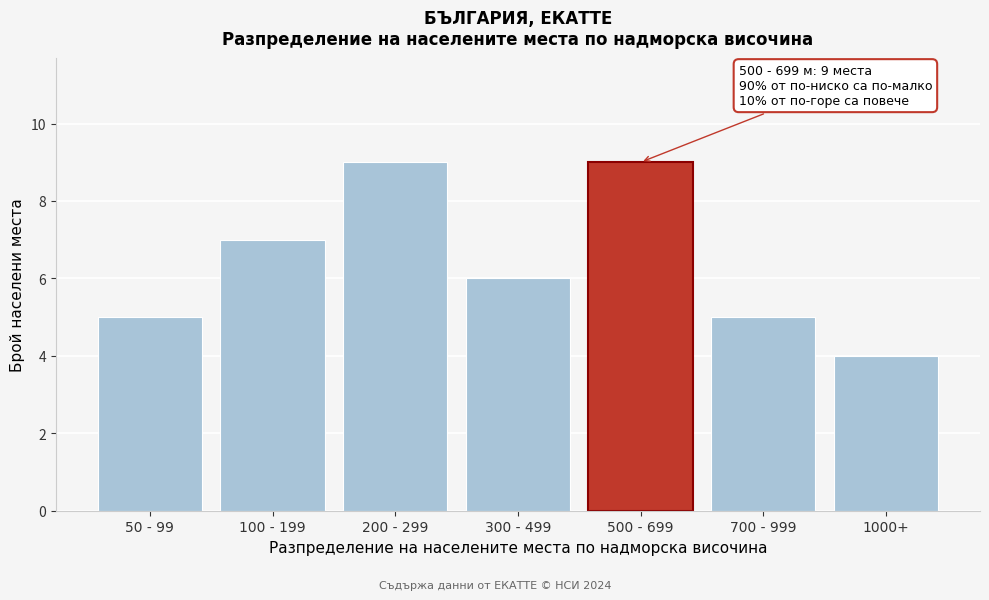

Reading right to left, what are all the values shown in this chart?

1000+=4	700 - 999=5	500 - 699=9	300 - 499=6	200 - 299=9	100 - 199=7	50 - 99=5